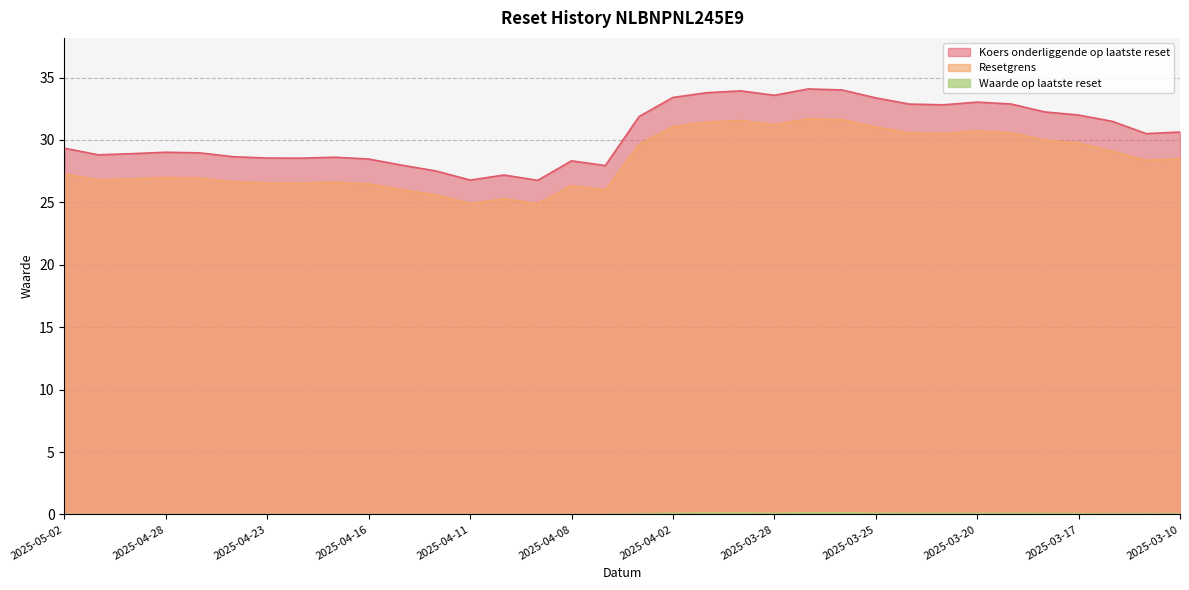

What is the difference between the second highest and minimum values in the Waarde op laatste reset series?

0.1